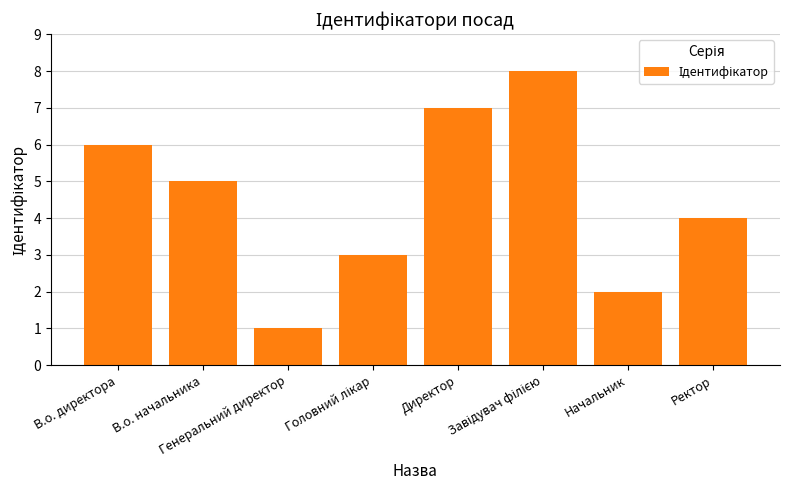

At which label is the value closest to 4?

Ректор